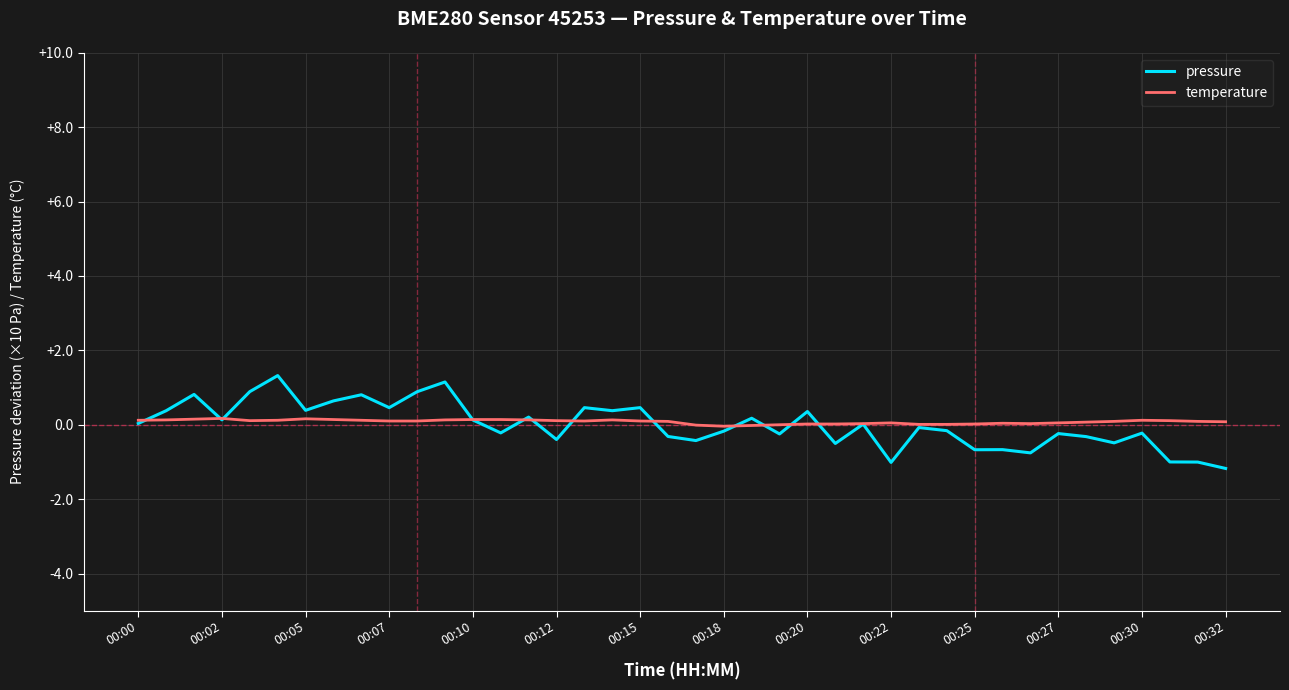

What is the minimum value for pressure?

-1.2